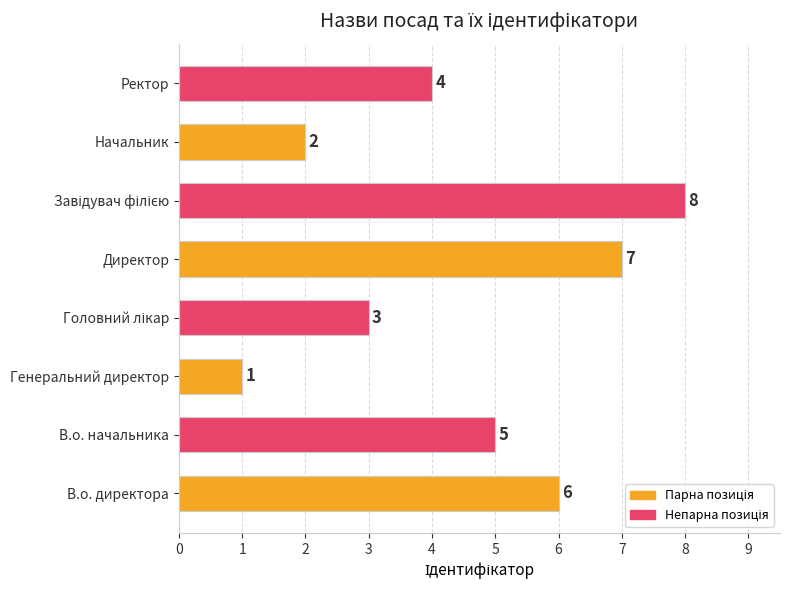

Reading bottom to top, transcribe all the data shown in this chart.

6	5	1	3	7	8	2	4